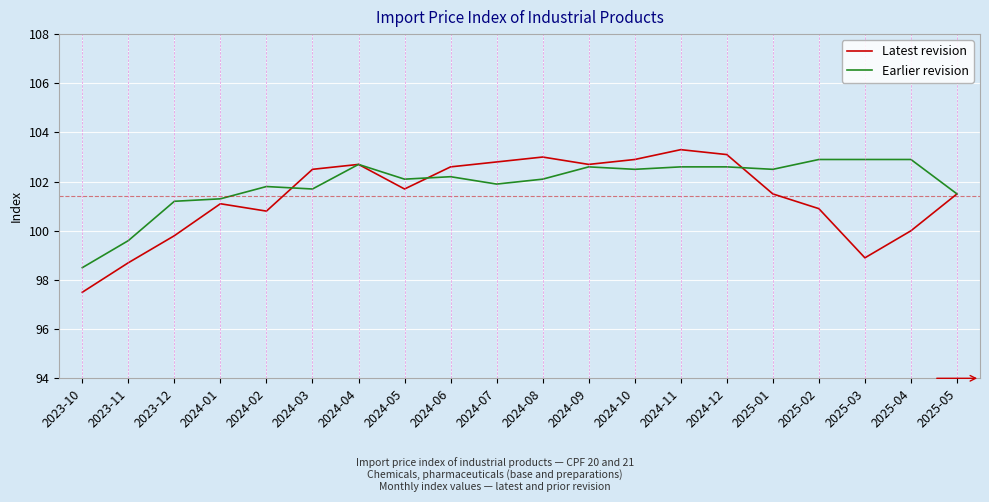

True or false: Earlier revision has more than 0 points higher than both neighbors.

True